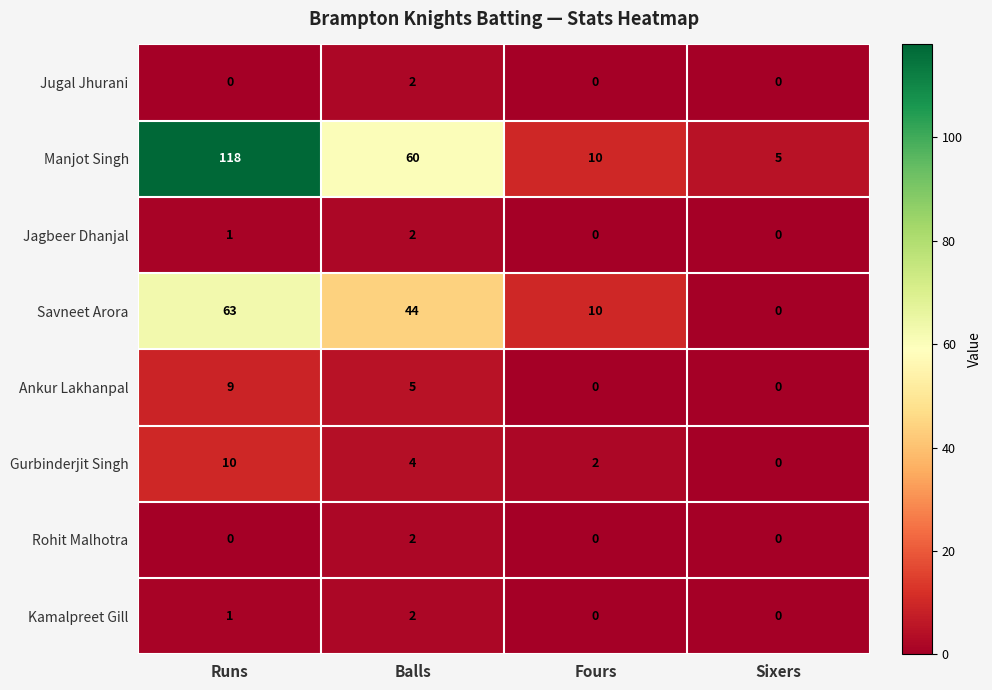

The value of Ankur Lakhanpal at Fours is 3. True or false?

False